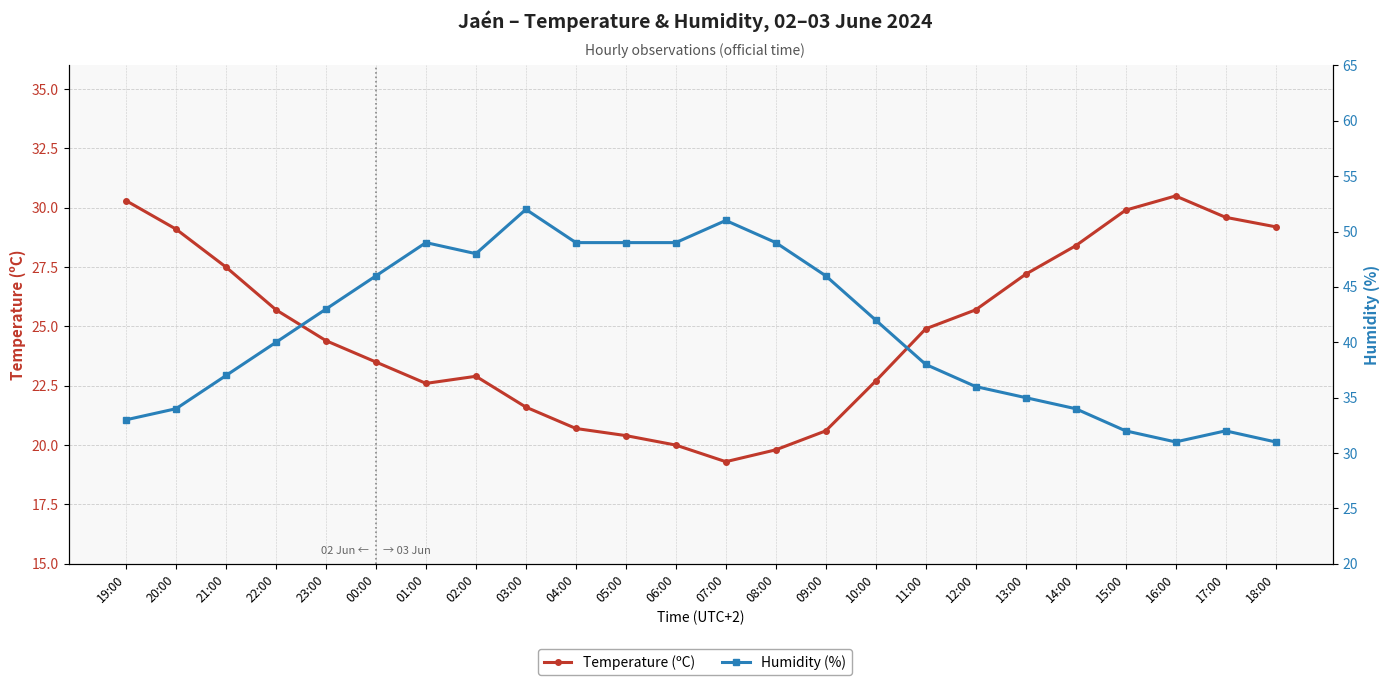

How many interior local peaks does the Temperature (ºC) series have?

2